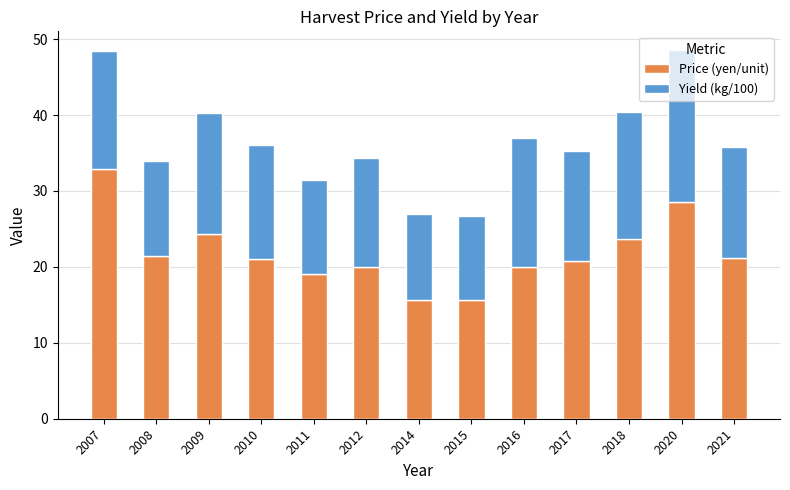

What is the average value of the Price (yen/unit) series?

21.9